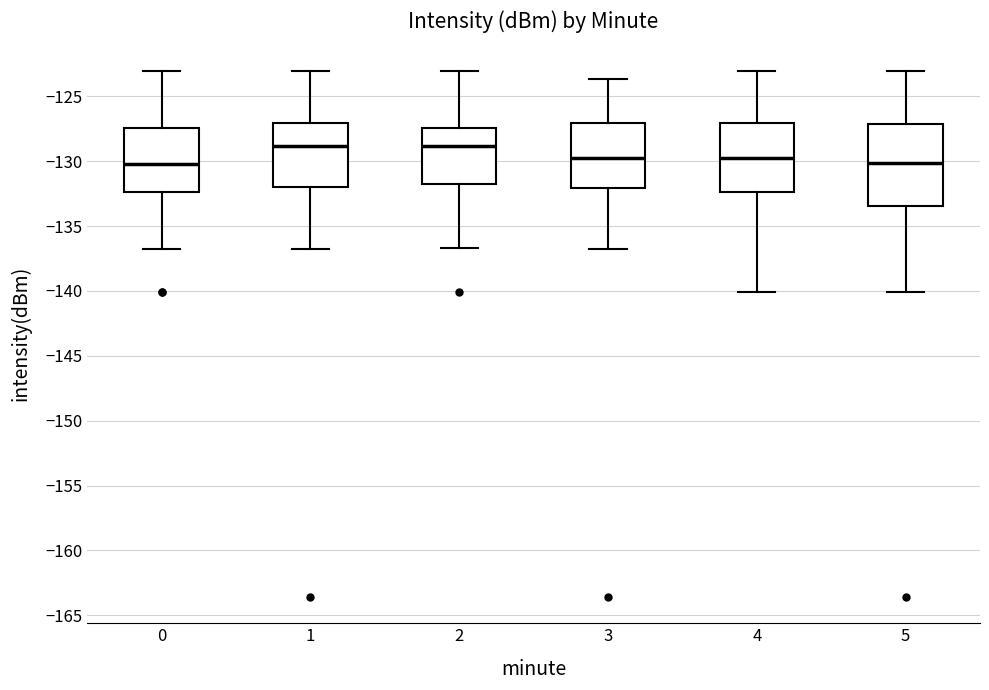

Which box is the tallest, from its lower edge to its upper edge?

5